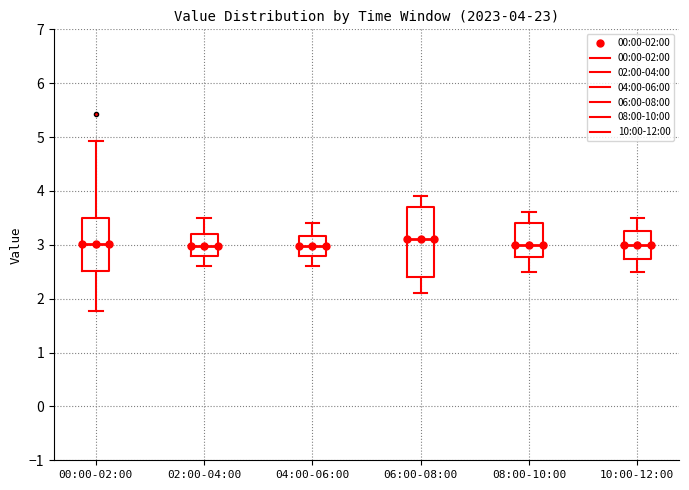

Which box is the tallest, from its lower edge to its upper edge?

06:00-08:00